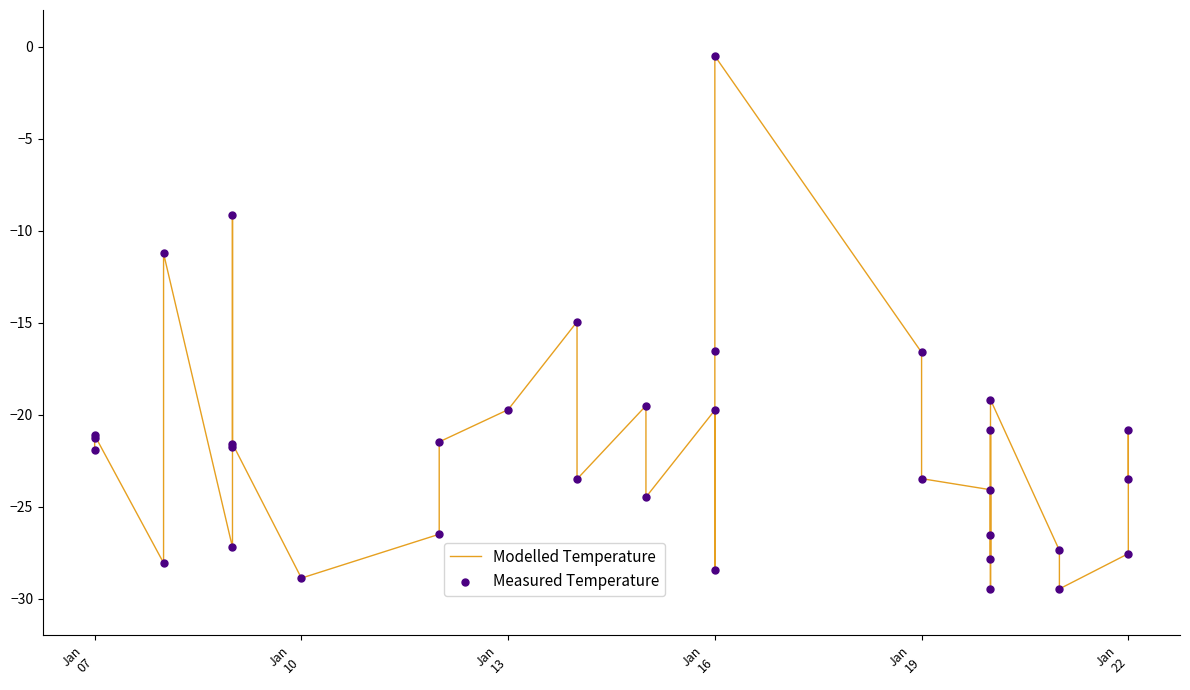

Which series has the widest spread of Y values?

Modelled Temperature